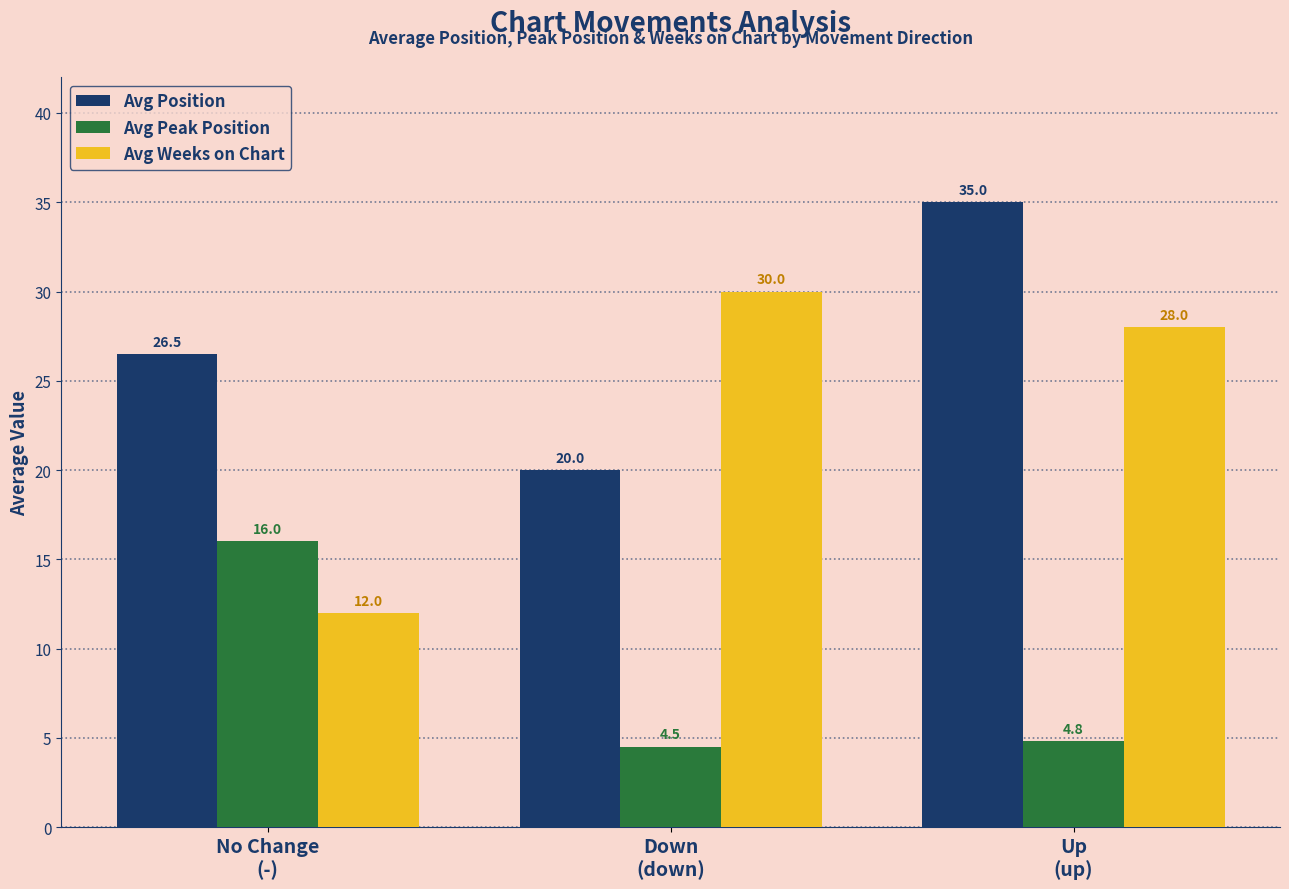

How many categories are shown in the chart?

3